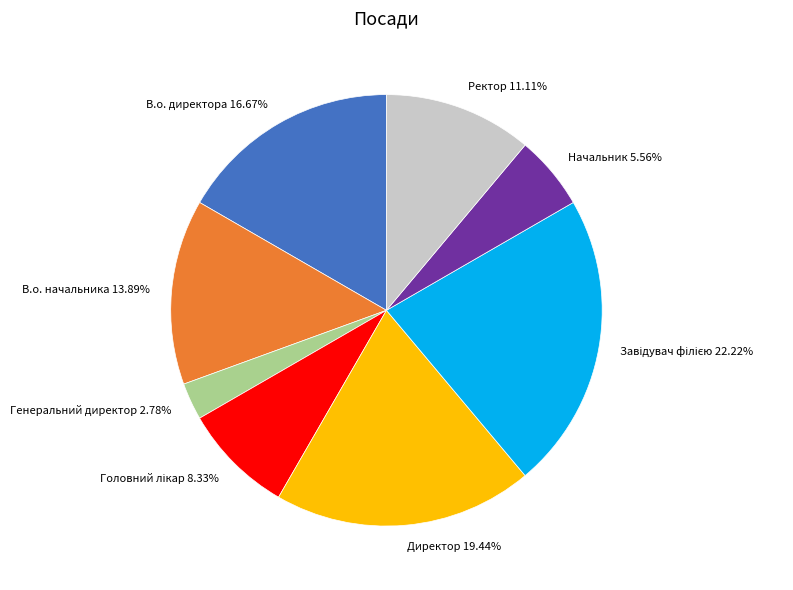

What percentage do Генеральний директор and Директор together represent?

22.2%